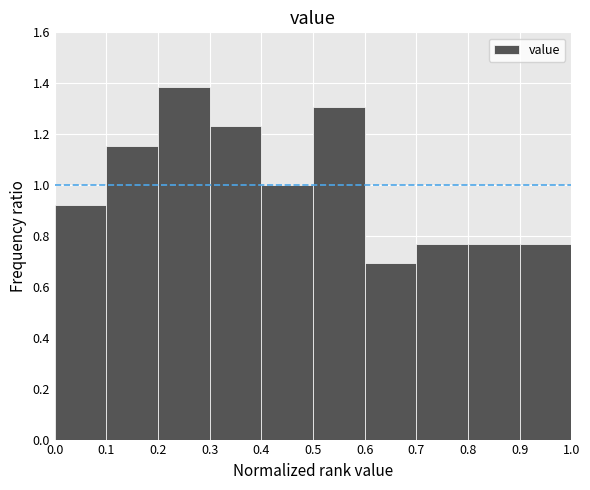

Reading left to right, list every bar in this chart as the range it spans on the x-axis followed by its height. The values are not printed on the chart, so give them approximately, as read against the axis.

0.0 to 0.1: 0.92
0.1 to 0.2: 1.16
0.2 to 0.3: 1.38
0.3 to 0.4: 1.24
0.4 to 0.5: 1.00
0.5 to 0.6: 1.30
0.6 to 0.7: 0.70
0.7 to 0.8: 0.76
0.8 to 0.9: 0.76
0.9 to 1.0: 0.76